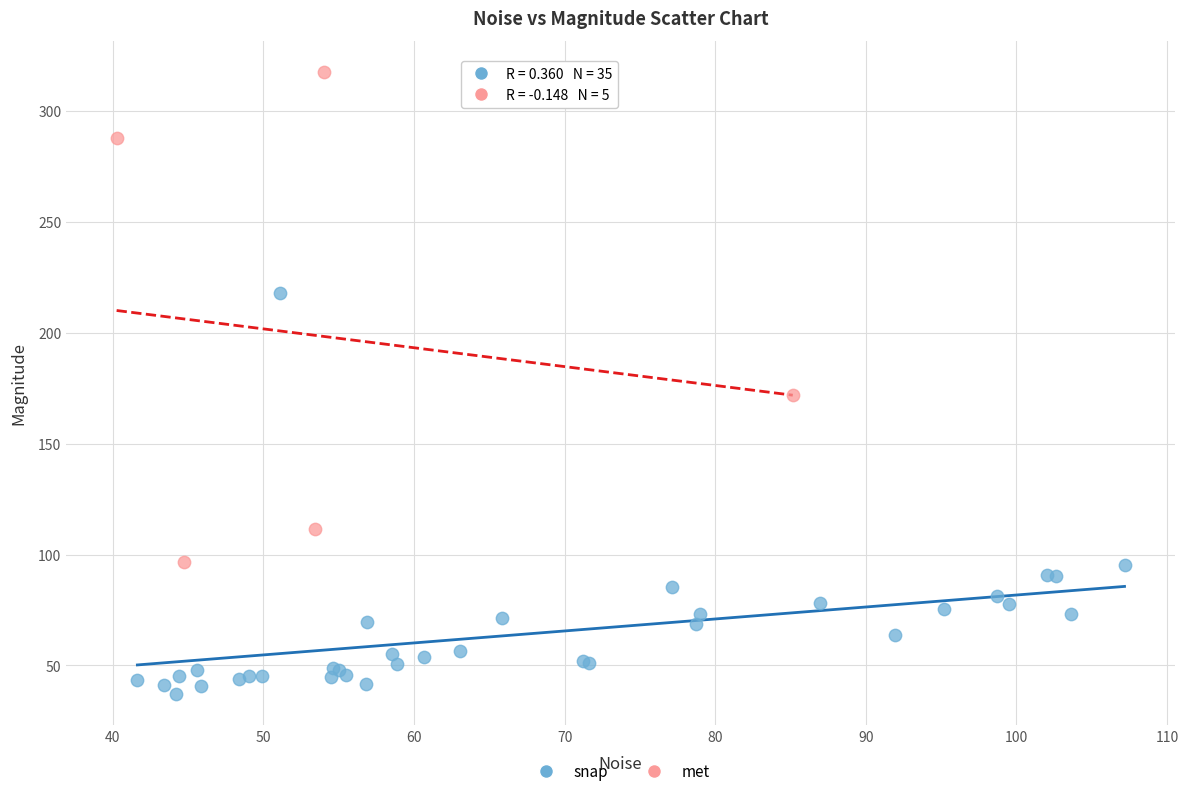

What are all the series names shown in the legend?

snap, met